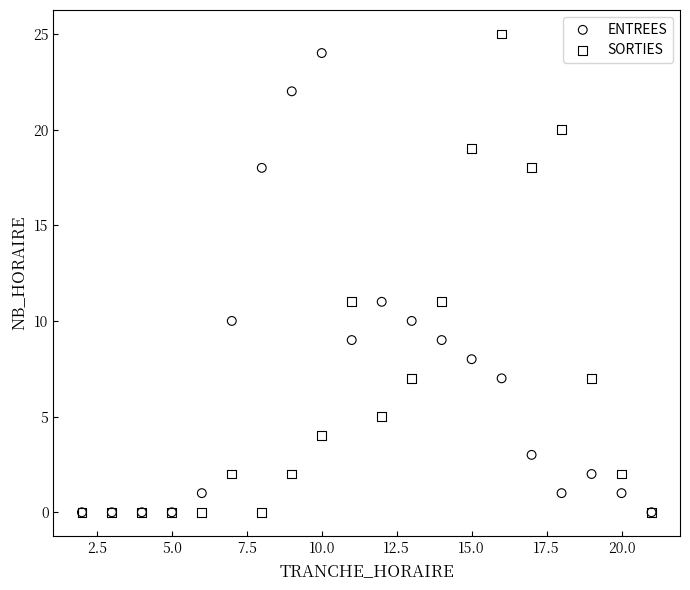

Which series reaches the maximum Y coordinate?

SORTIES